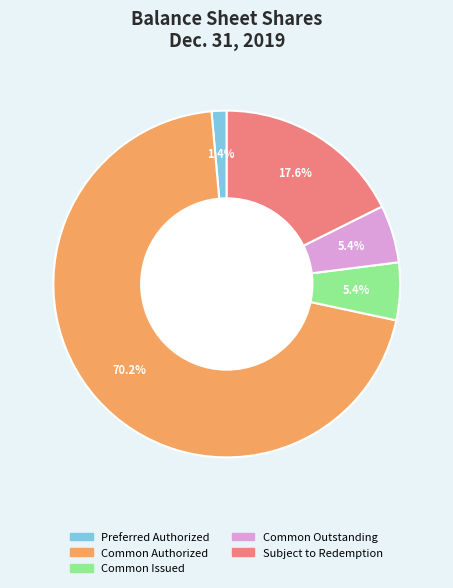

To the nearest percent, what is the difference between the Preferred Authorized and Subject to Redemption slice percentages?

16%